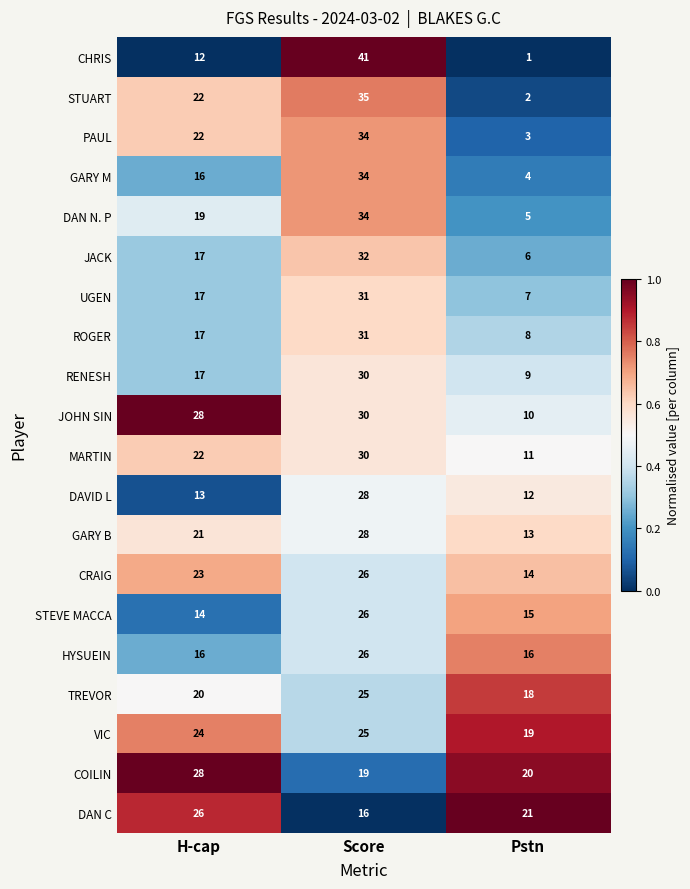

Which series changed the most between H-cap and Pstn?

STUART